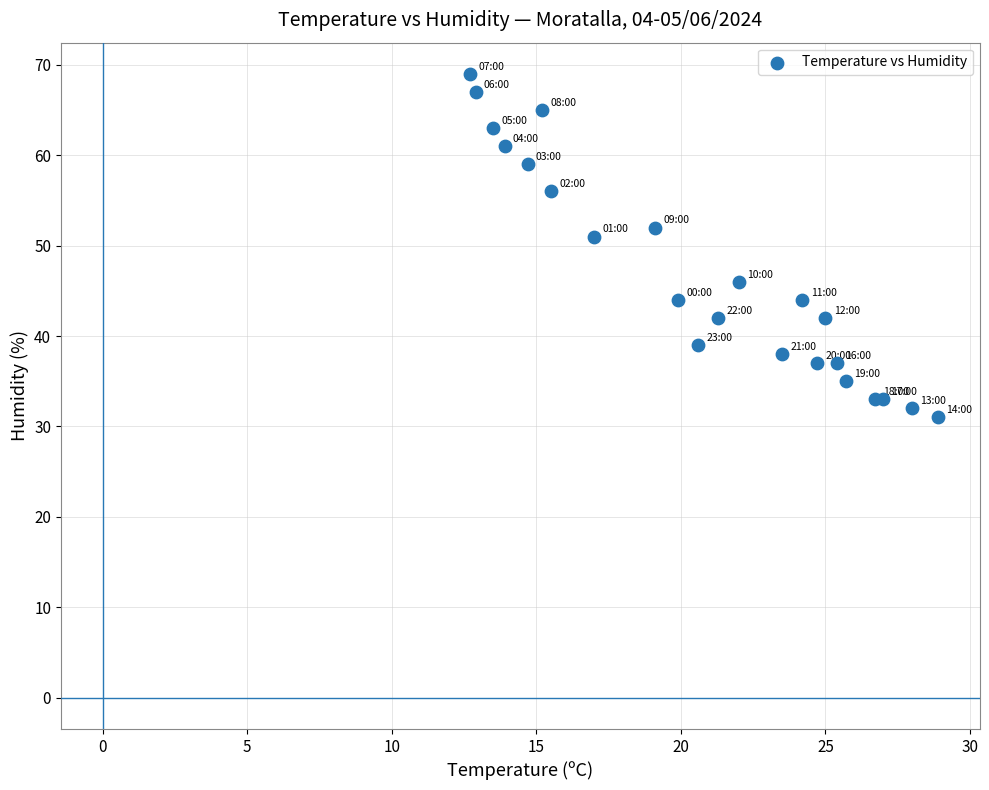

What Y value in the scatter plot is closest to 50?

51